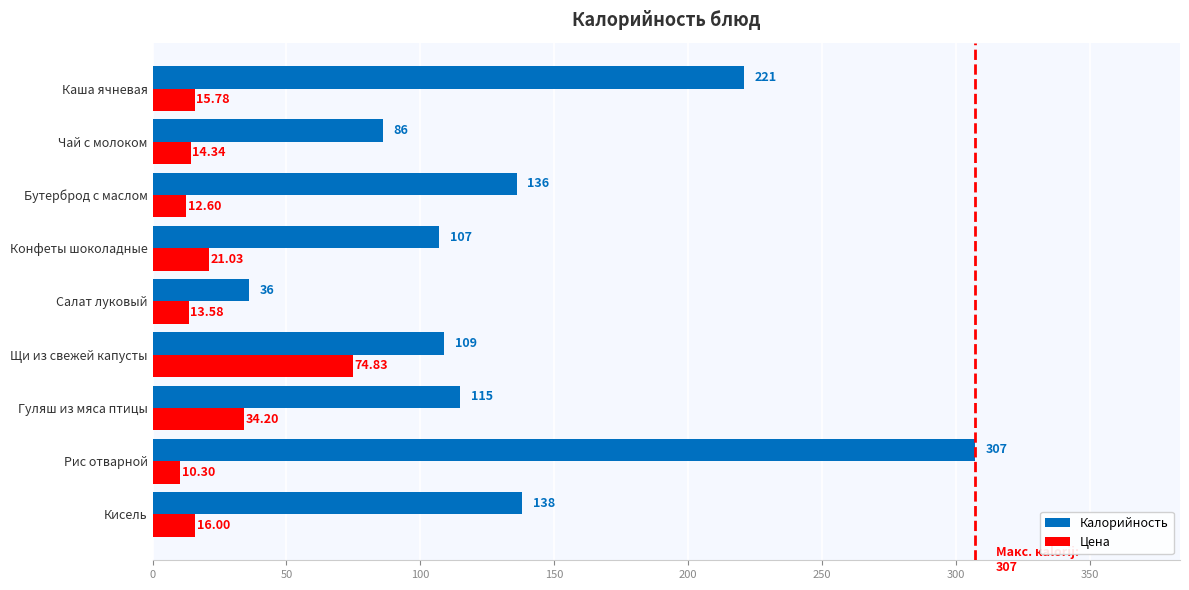

Rank the series by their maximum value, from highest to lowest.

Калорийность, Цена